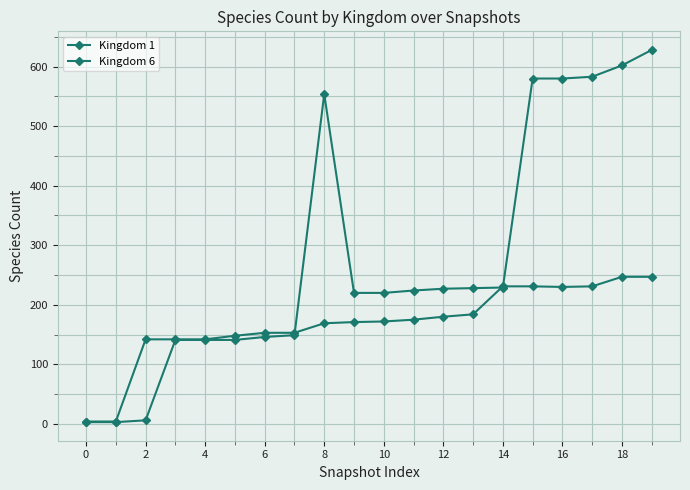

Count the number of data series in this chart.

2